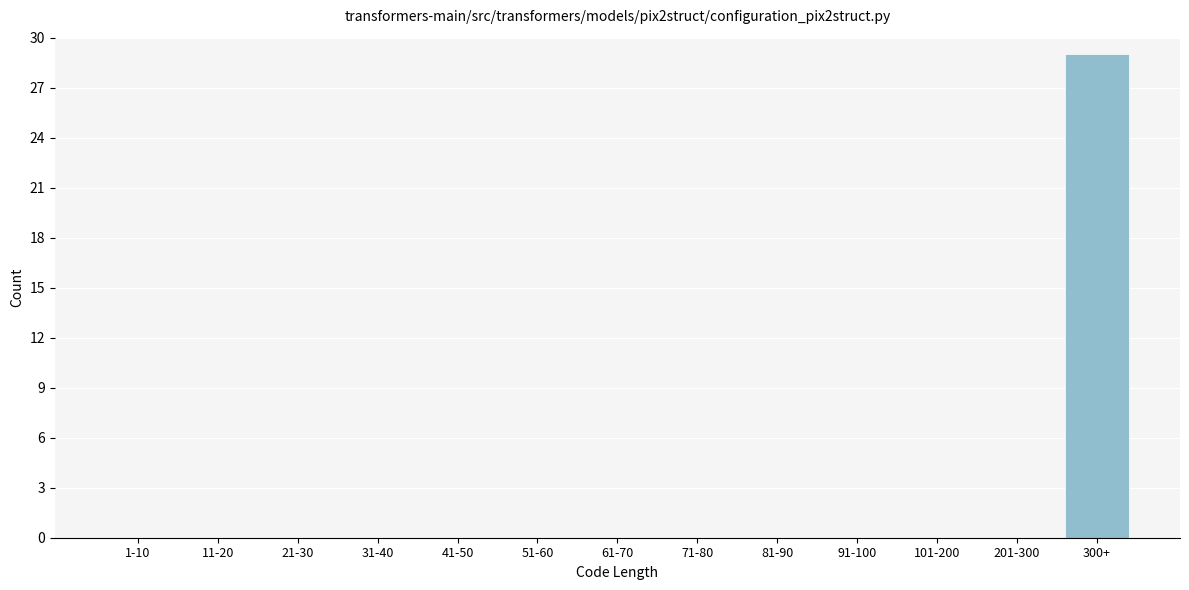

Reading right to left, transcribe all the data shown in this chart.

300+=29	201-300=0	101-200=0	91-100=0	81-90=0	71-80=0	61-70=0	51-60=0	41-50=0	31-40=0	21-30=0	11-20=0	1-10=0